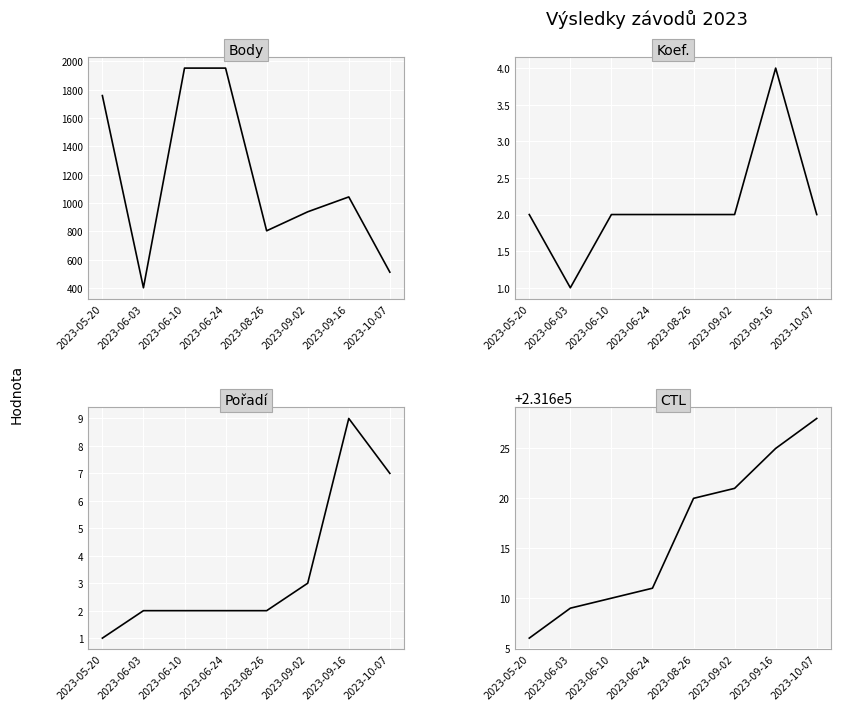

At which category is the sum across all series the highest?

2023-06-24